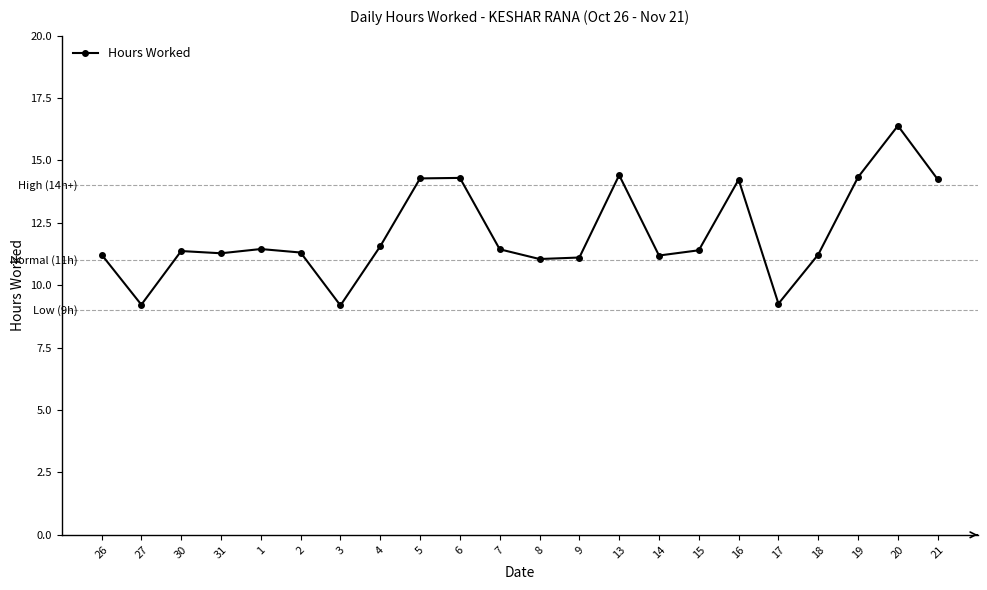

At which category does the data reach its first local valley?

27